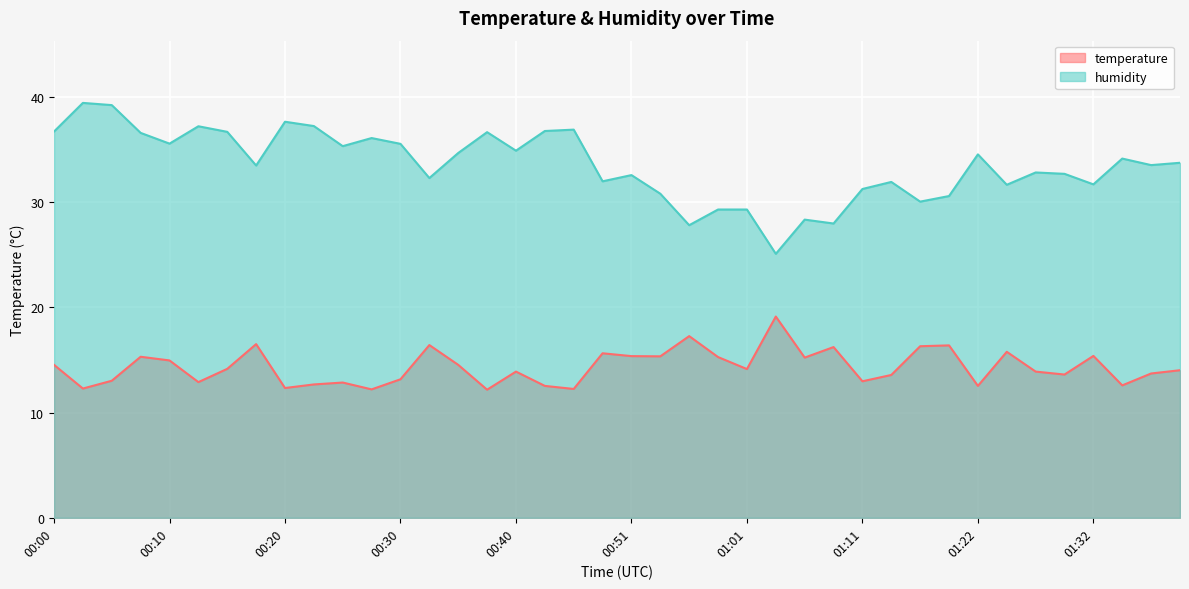

At which label does humidity reach its peak?

00:03